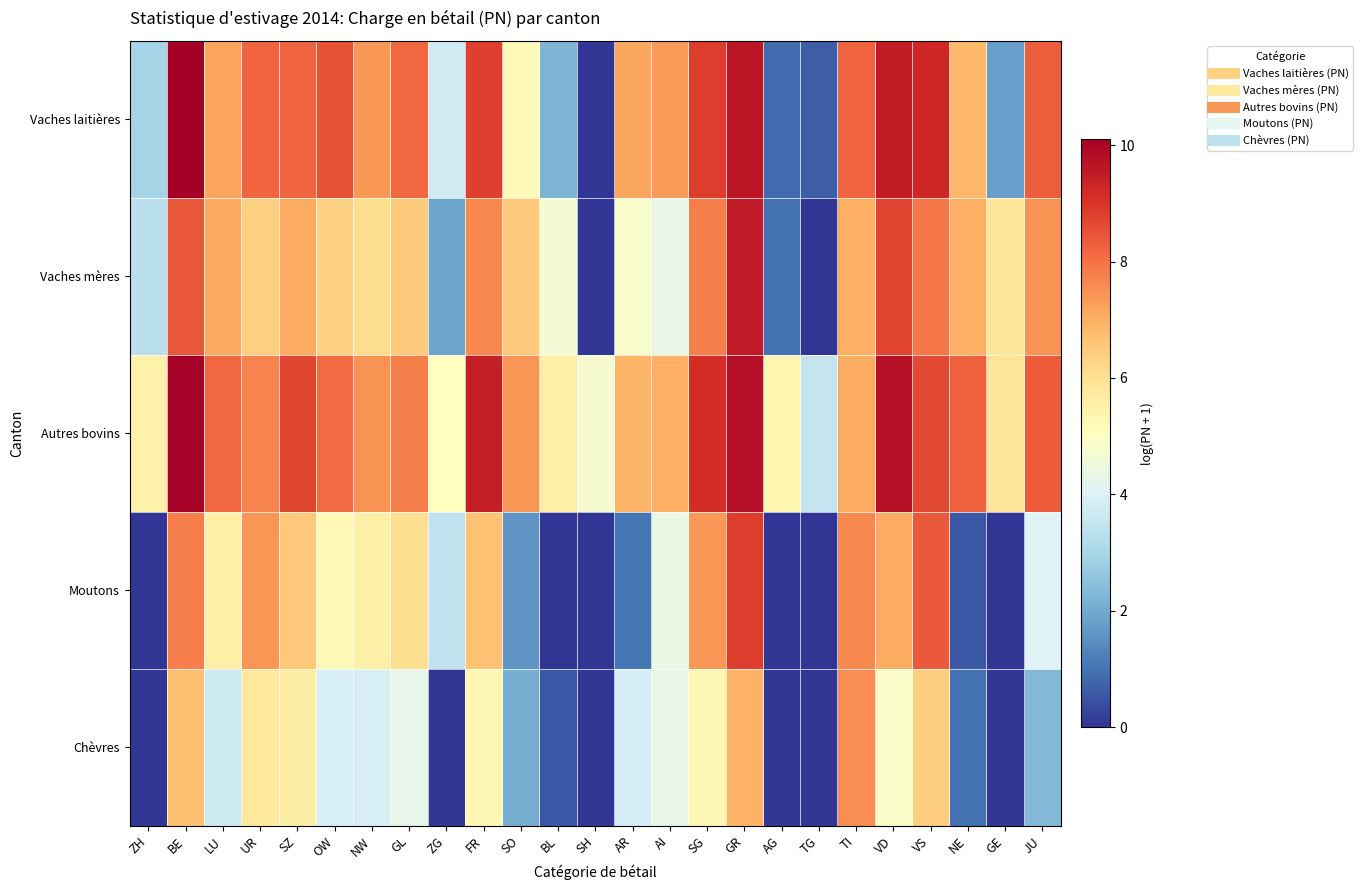

Which label corresponds to the smallest value in the chart?

SH